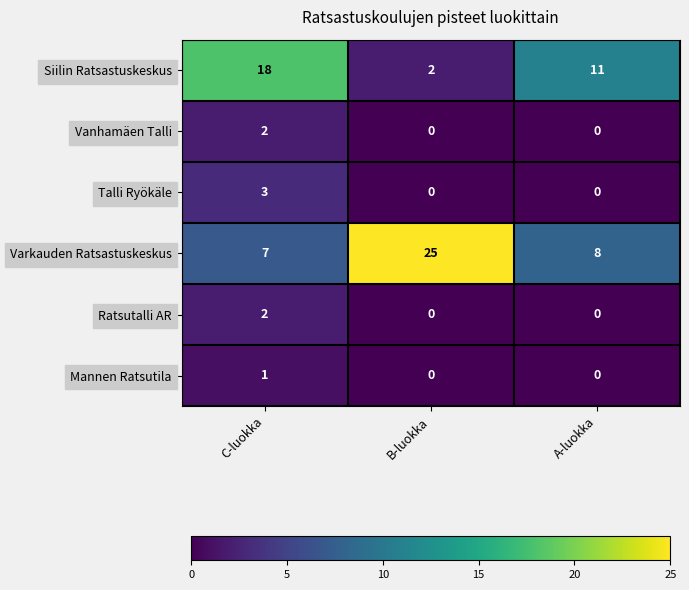

The Varkauden Ratsastuskeskus series shows 5 at A-luokka. True or false?

False